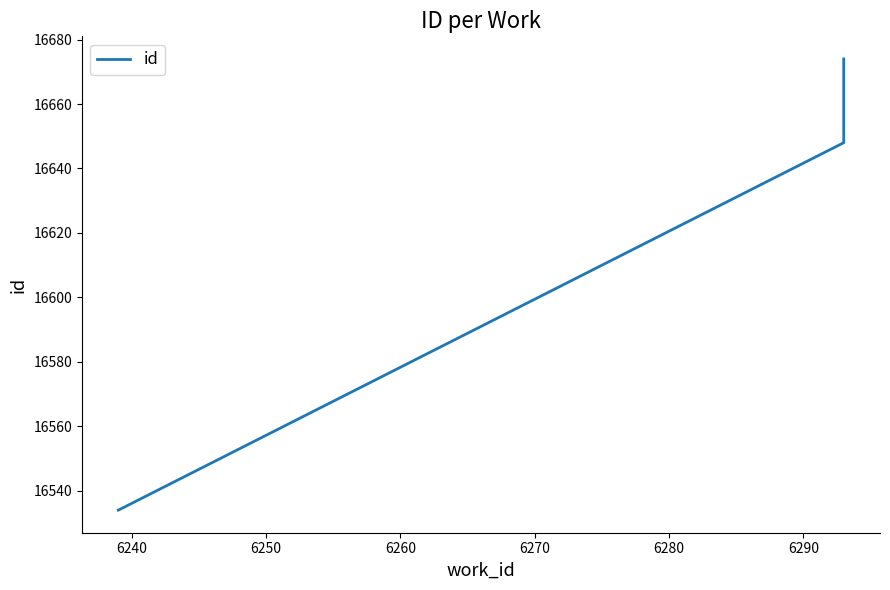

How many lines are shown in the chart?

1